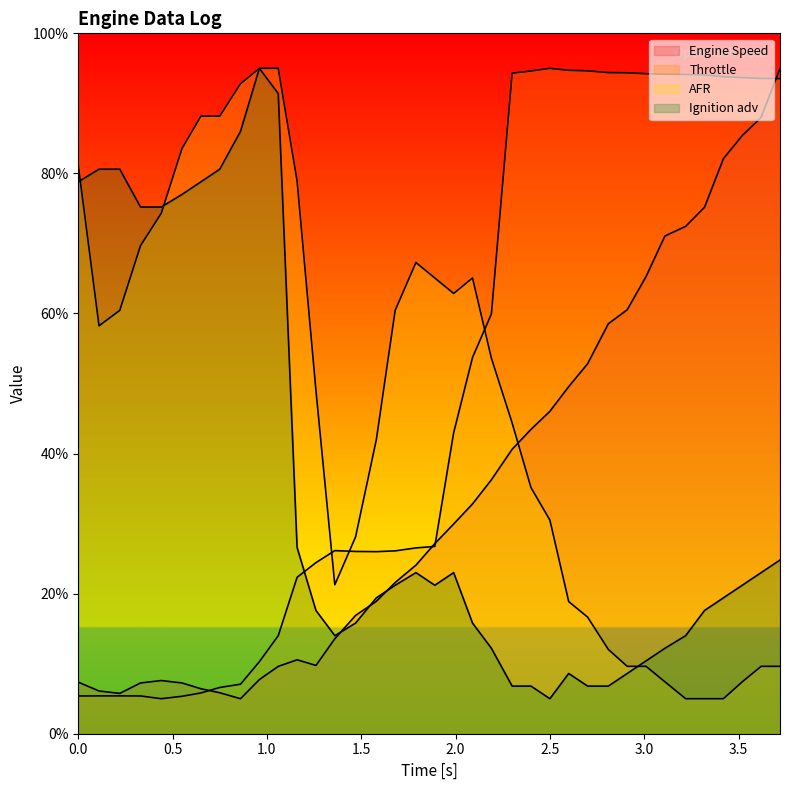

Which series has the largest total across all categories?

Throttle